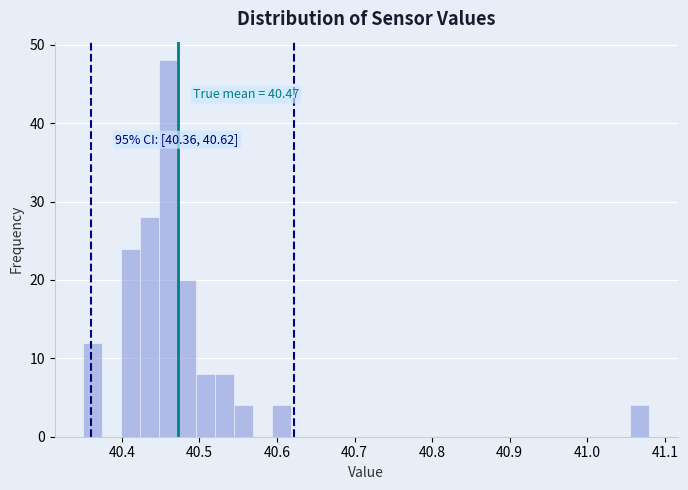

Around what value on the x-axis is the tallest bar? Give the approximate position of its centre, as read against the axis.

40.46